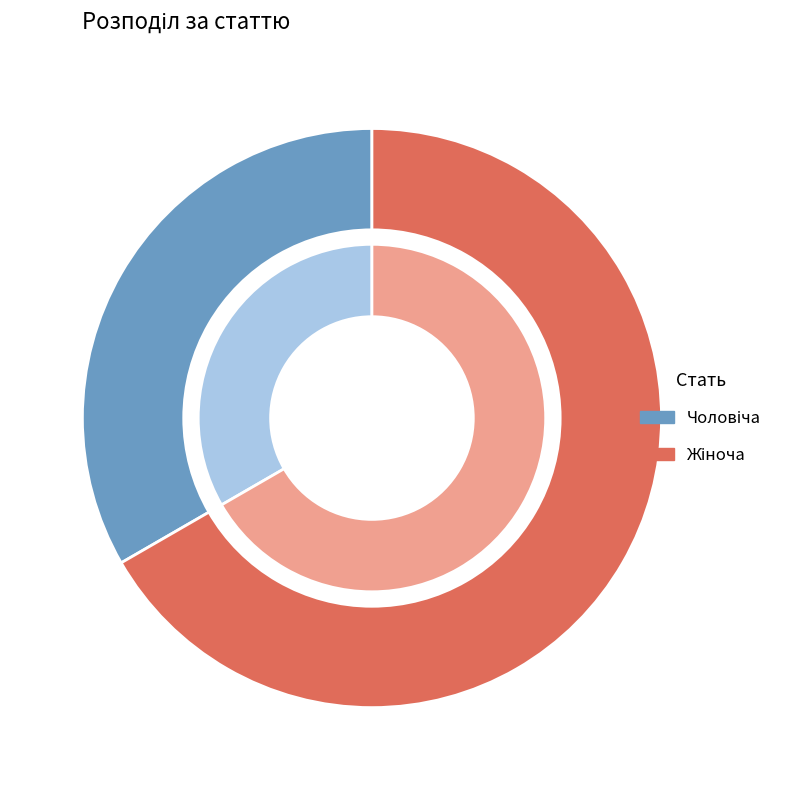

To the nearest percent, what is the difference between the largest and smallest slice percentages?

33%